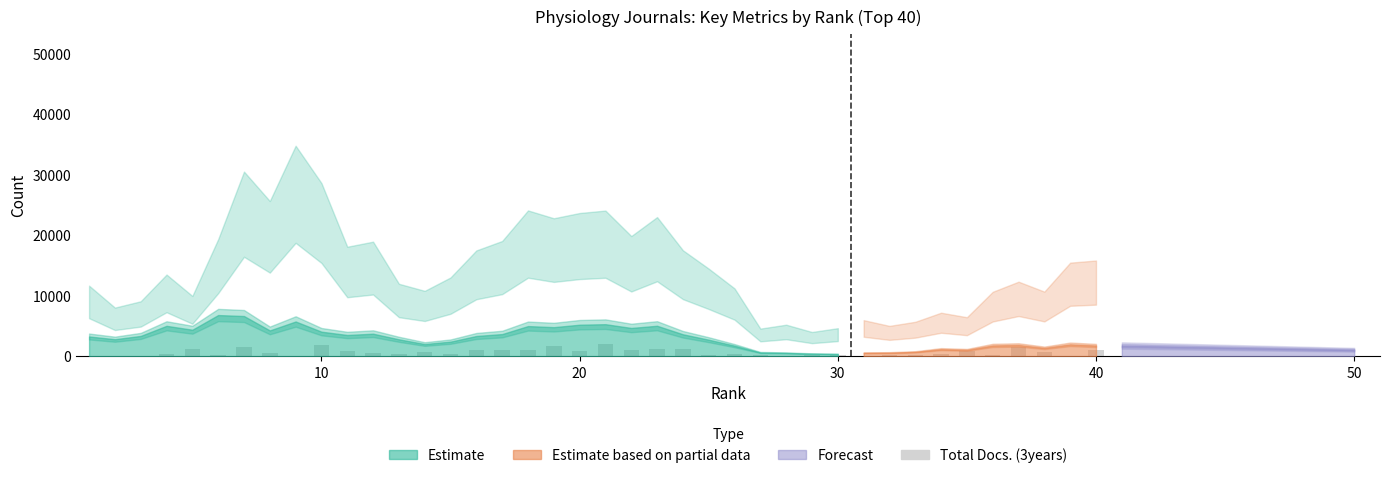

What is the greatest value displayed?

2059